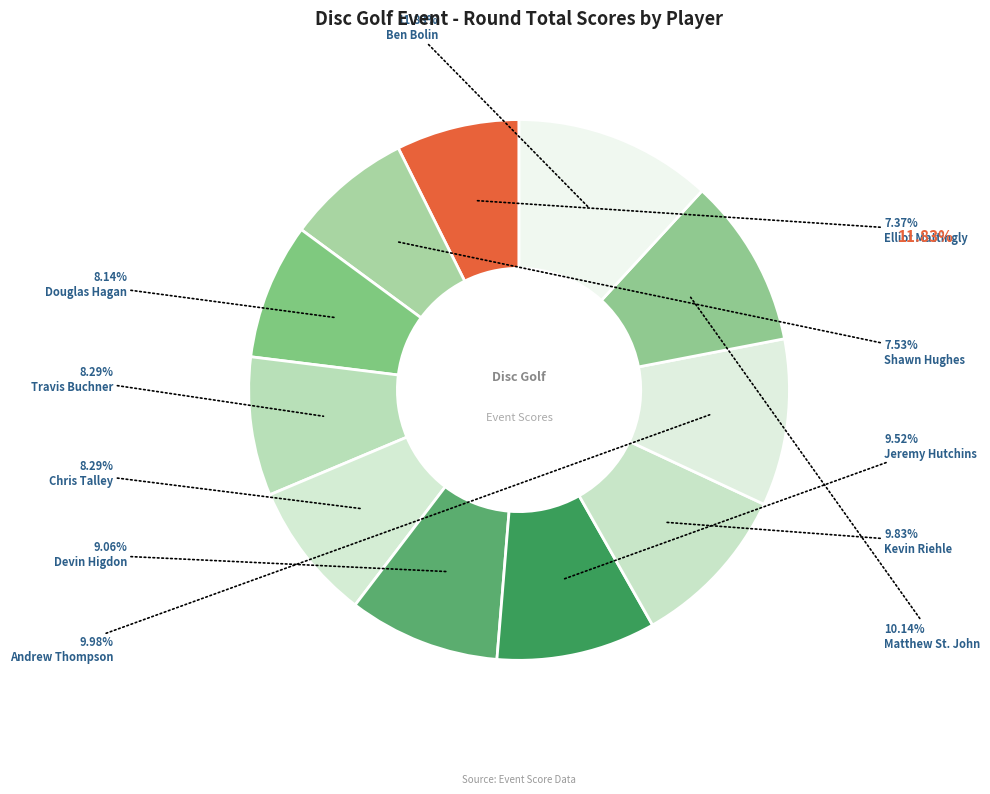

Rank the categories by value from lowest to highest.

Elliot Mattingly, Shawn Hughes, Douglas Hagan, Travis Buchner, Chris Talley, Devin Higdon, Jeremy Hutchins, Kevin Riehle, Andrew Thompson, Matthew St. John, Ben Bolin